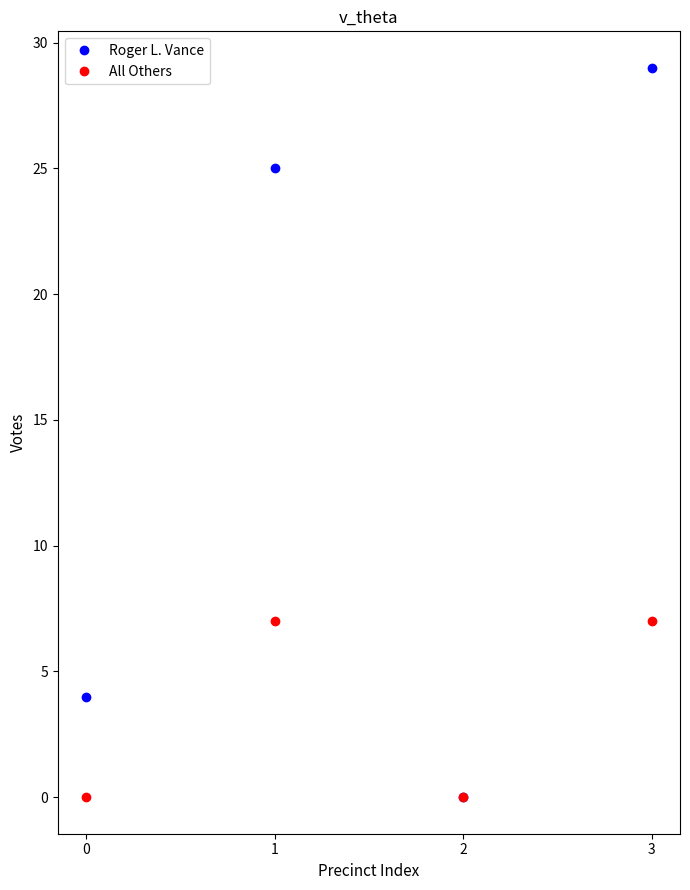

The value of All Others at 2 is 3. True or false?

False